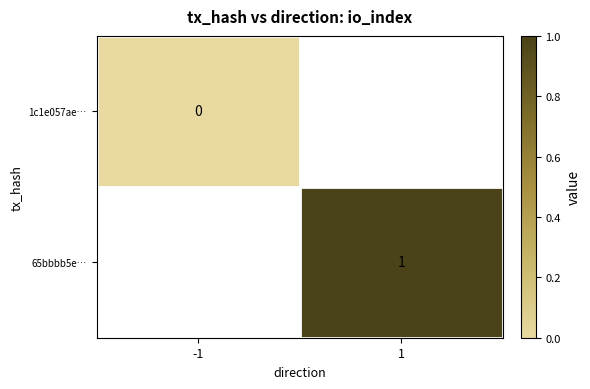

Which series has the widest spread of values?

1c1e057ae…